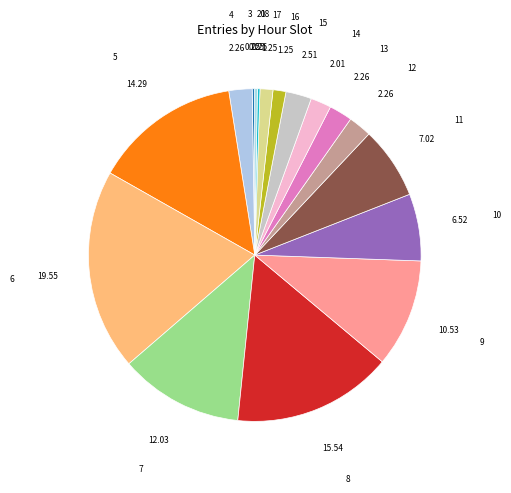

Does any single category account for the majority?

No